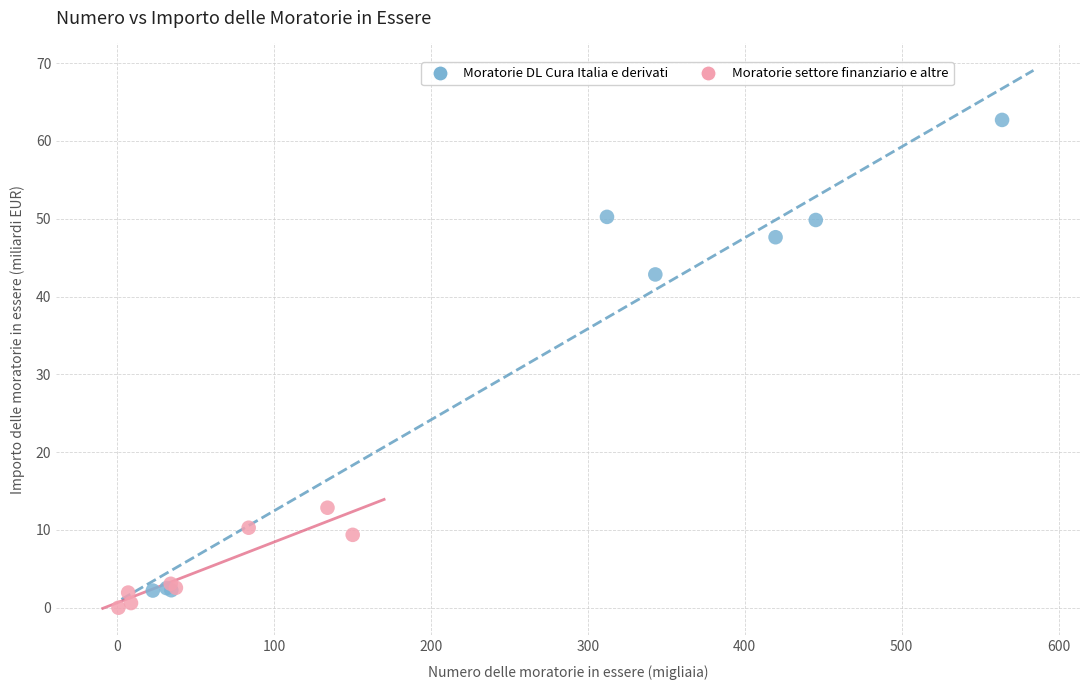

Which series has the largest Y range (max minus min)?

Moratorie DL Cura Italia e derivati